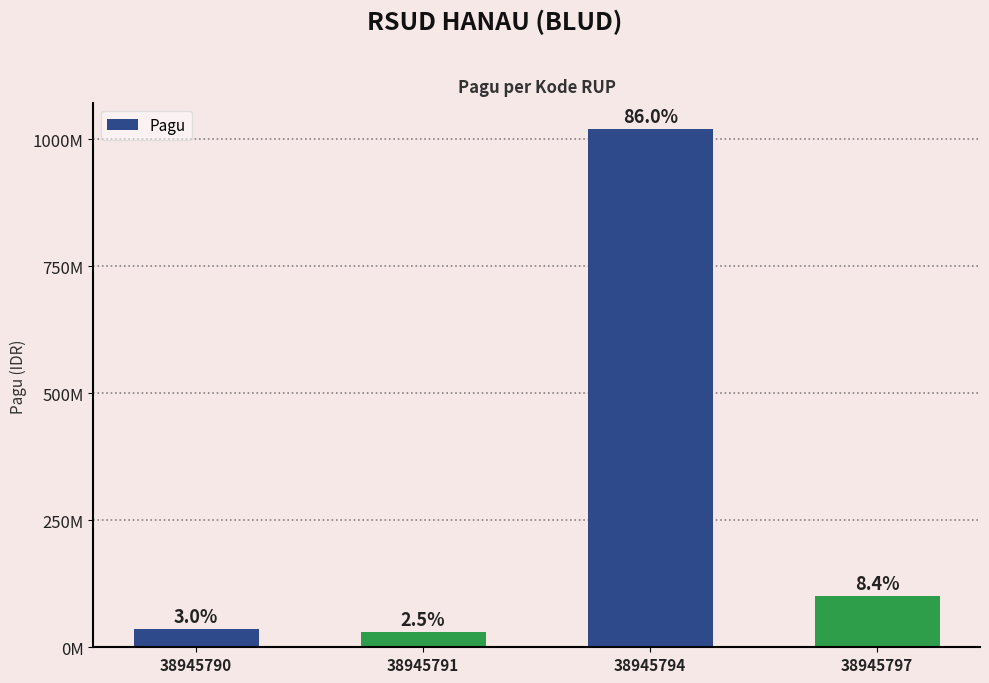

Does the chart contain any negative values?

No